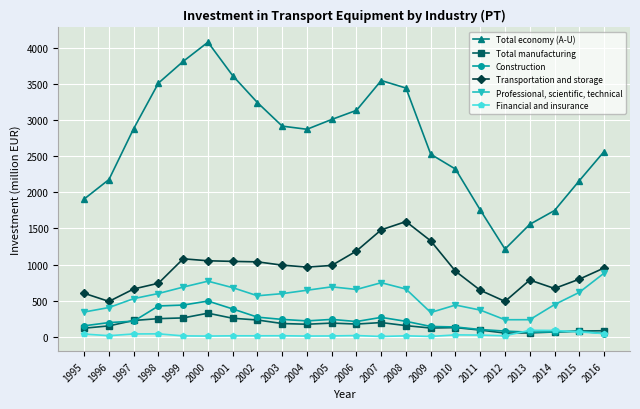

Rank the series at 2007 from highest to lowest value.

Total economy (A-U), Transportation and storage, Professional, scientific, technical, Construction, Total manufacturing, Financial and insurance